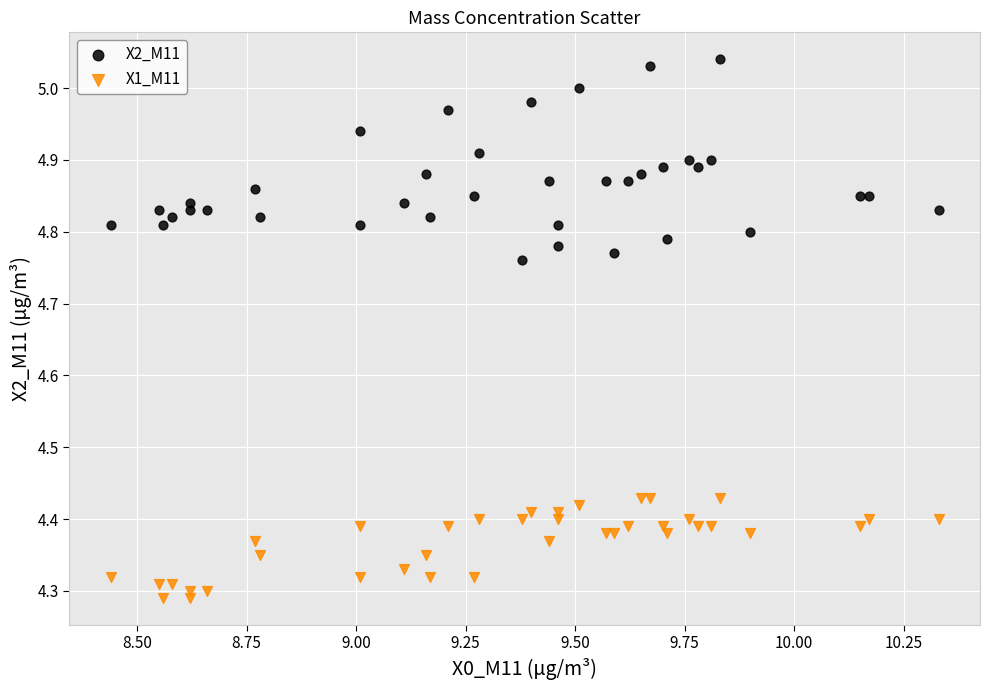

What is the X range (max minus min) for the scatter plot?

1.9